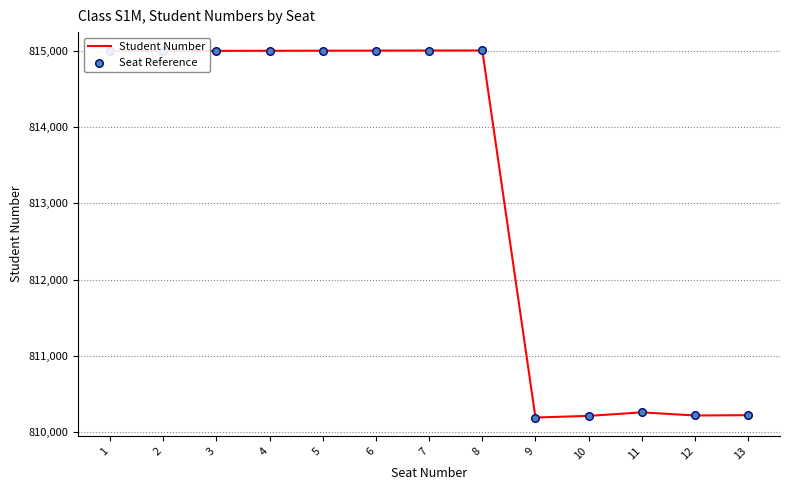

Between 5 and 12, which is larger?

5